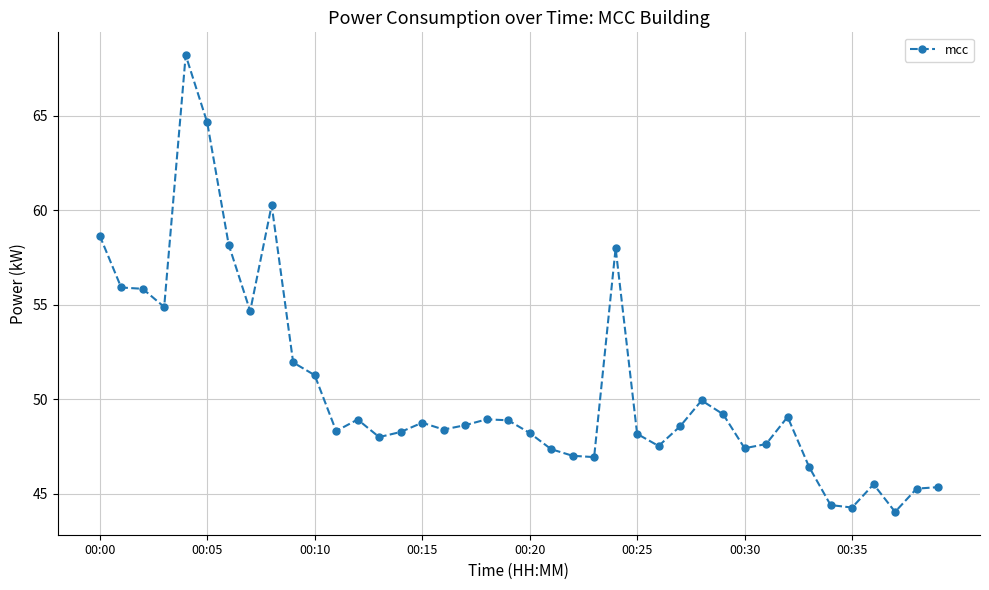

What is the value of the 33rd point from the left?

49.1